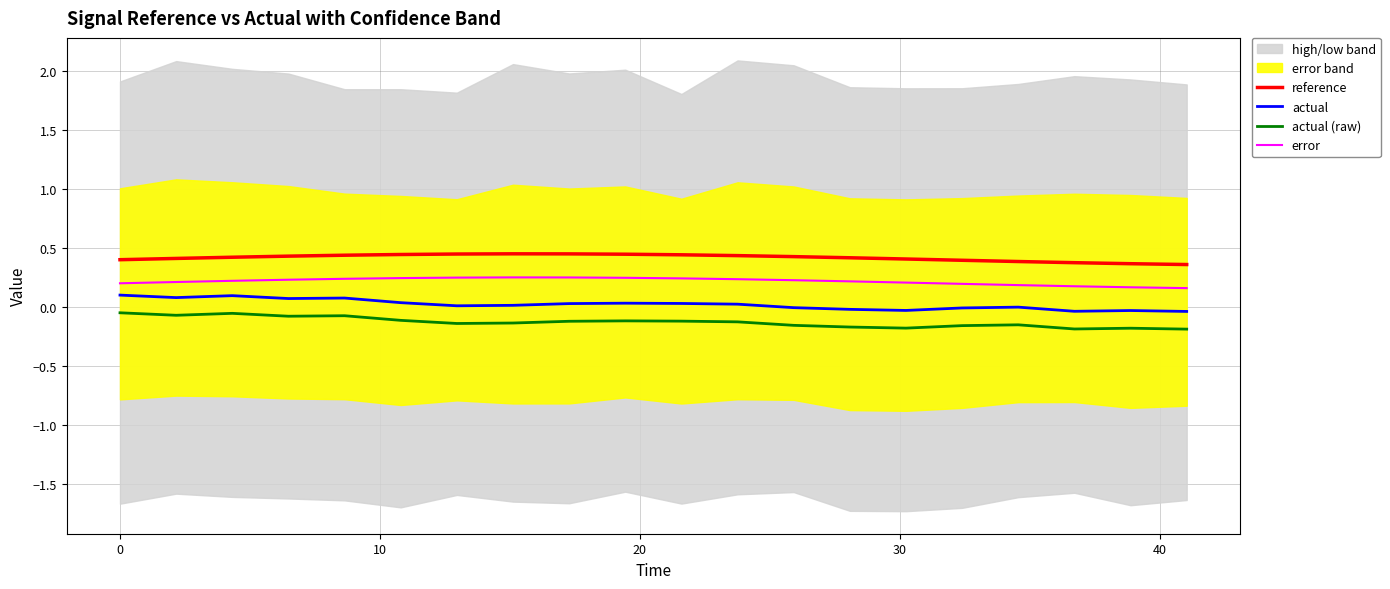

True or false: actual (raw) and actual intersect in this chart.

False